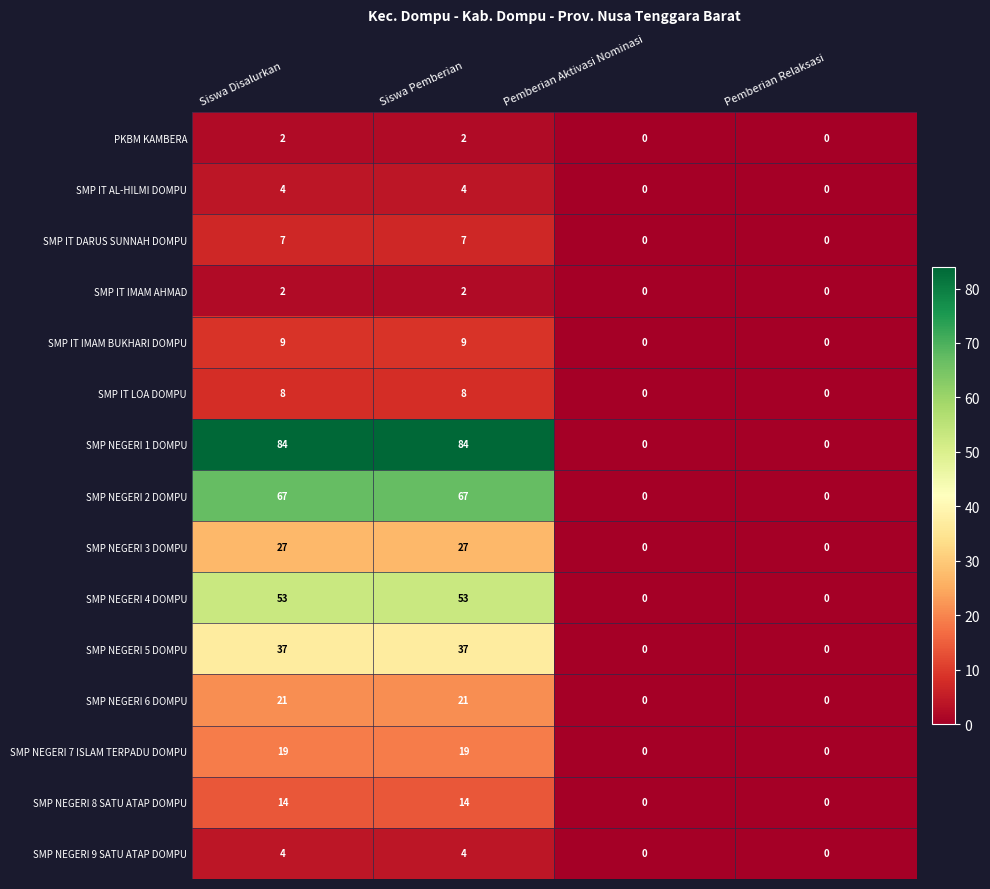

Count the SMP NEGERI 6 DOMPU values in the range 0 to 21.

4